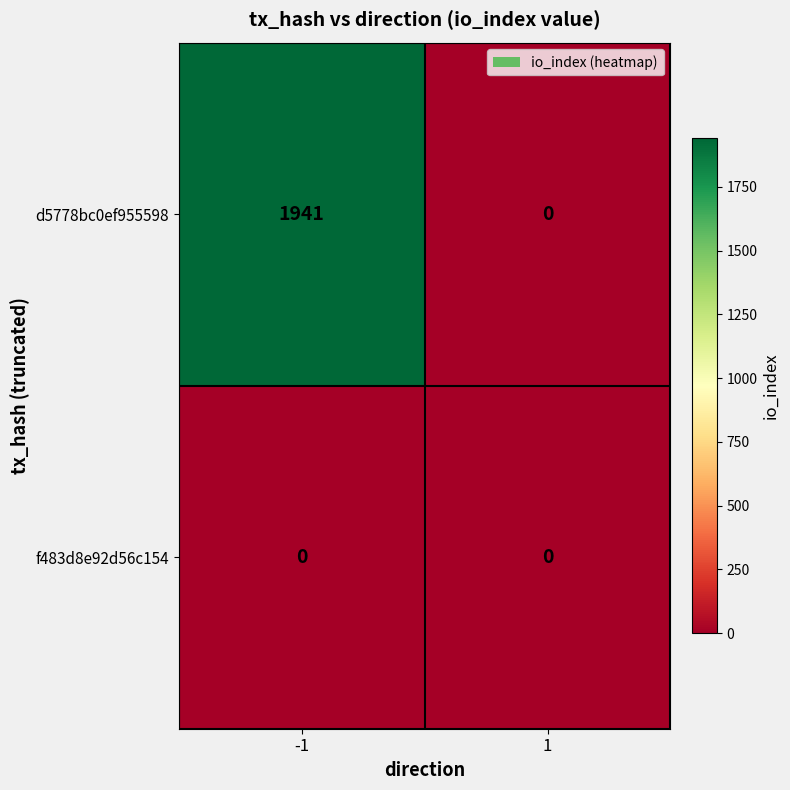

Rank the series by their maximum value, from lowest to highest.

f483d8e92d56c154, d5778bc0ef955598